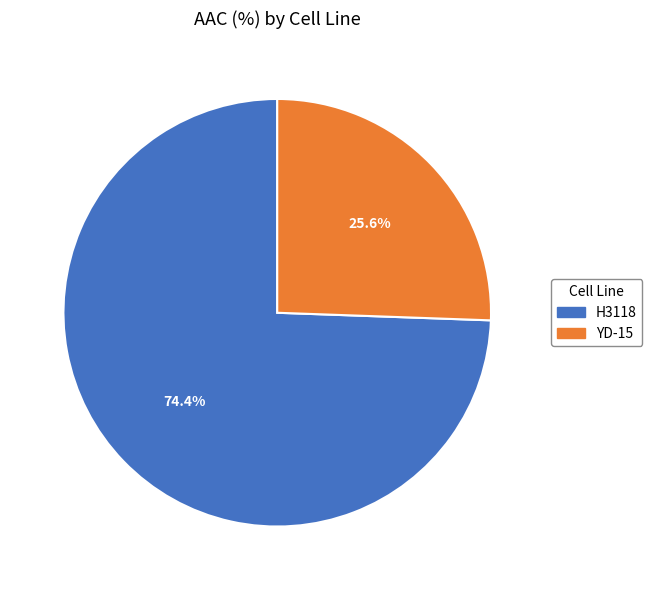

Which slice is the smallest?

YD-15